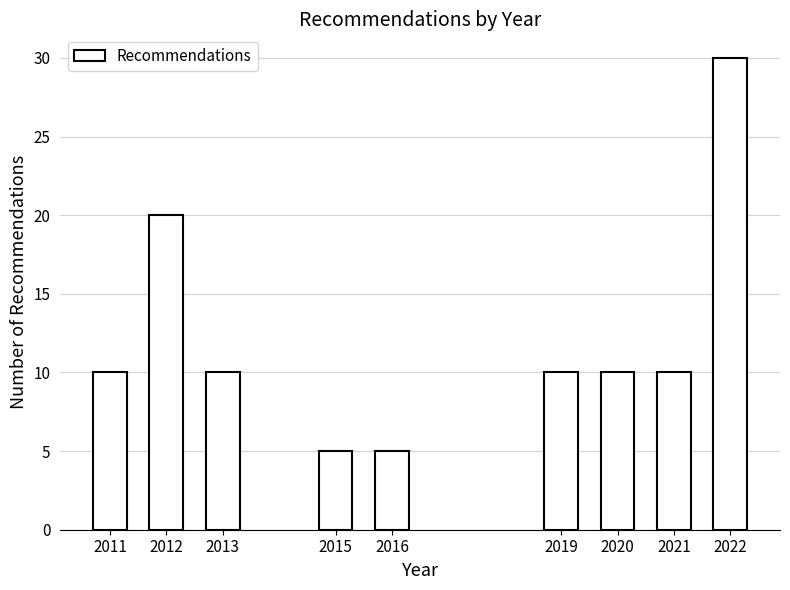

Reading left to right, extract all data points from this chart.

10	20	10	5	5	10	10	10	30